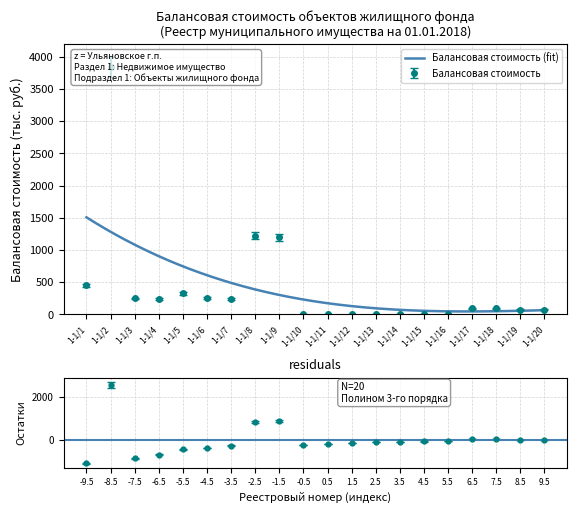

Read the value at 1-1/9.

1141.6